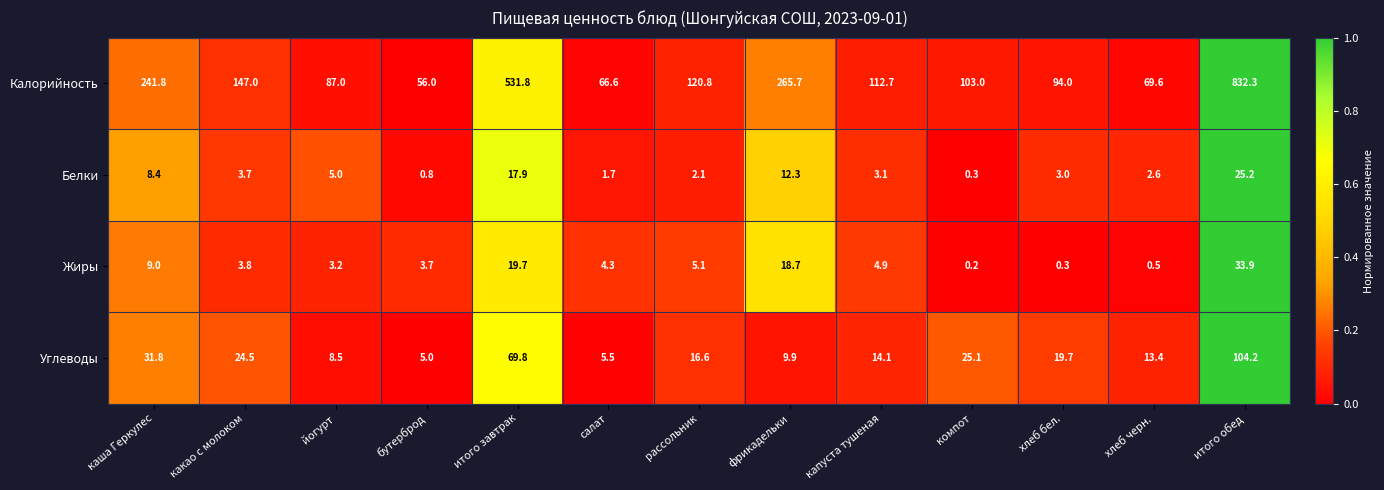

At how many categories does at least one series exceed 0?

13